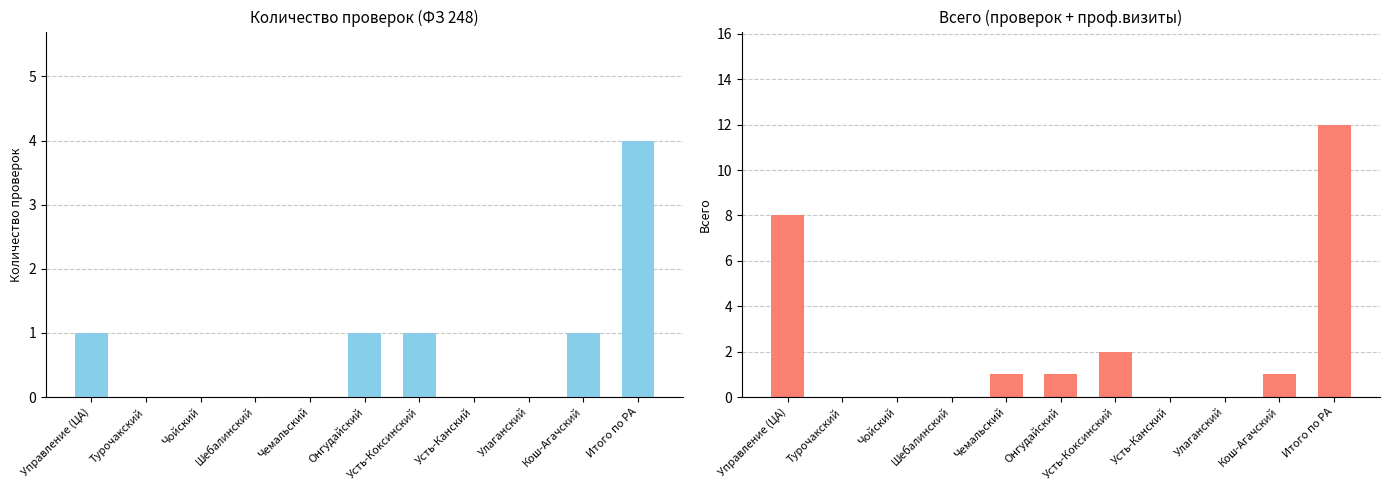

How many bars are there in total?

22